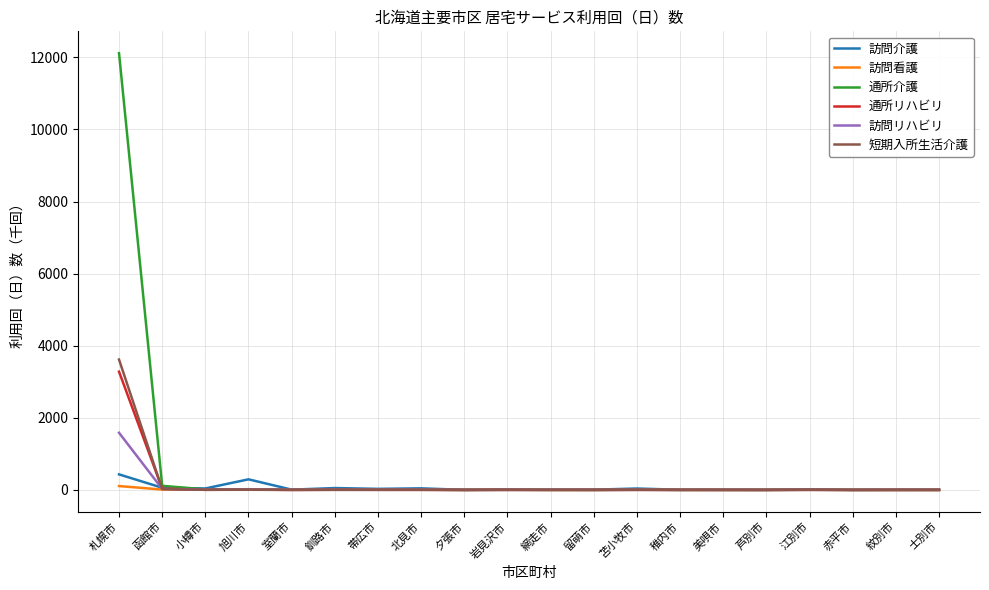

What is the average value of the 短期入所生活介護 series?

183.2